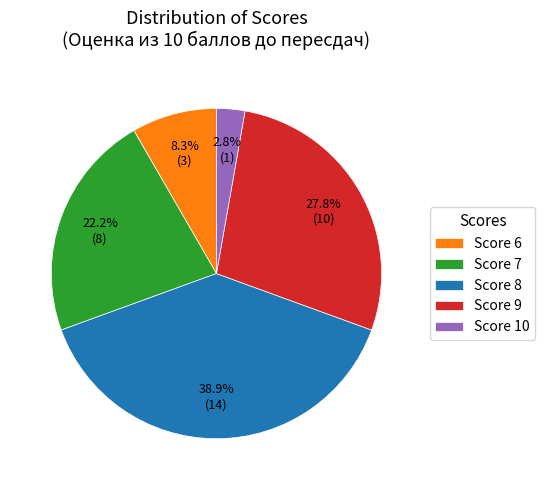

Rank the categories by value from lowest to highest.

Score 10, Score 6, Score 7, Score 9, Score 8